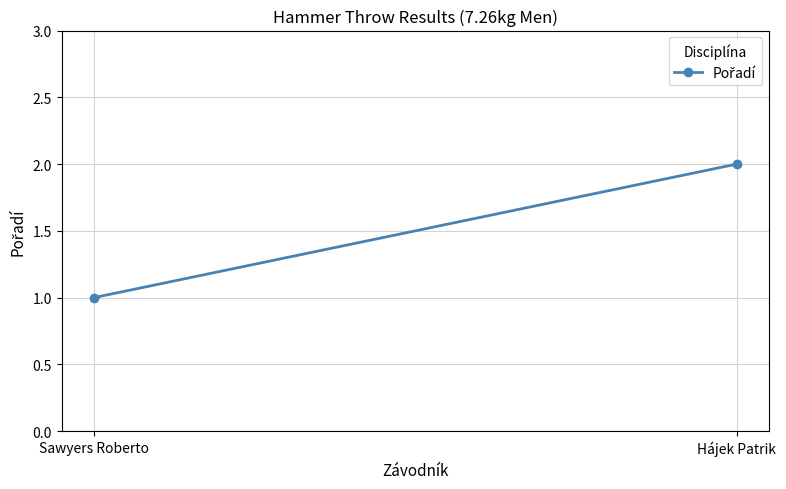

List the labels in order of value, smallest first.

Sawyers Roberto, Hájek Patrik